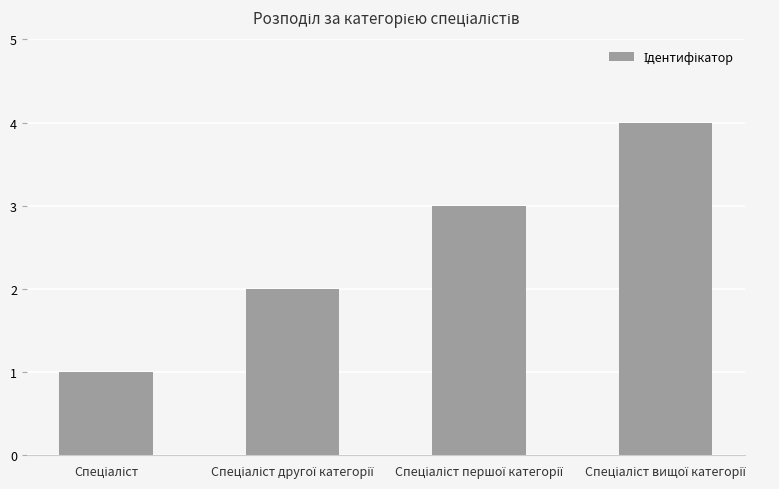

What is the value of the 4th bar from the left?

4